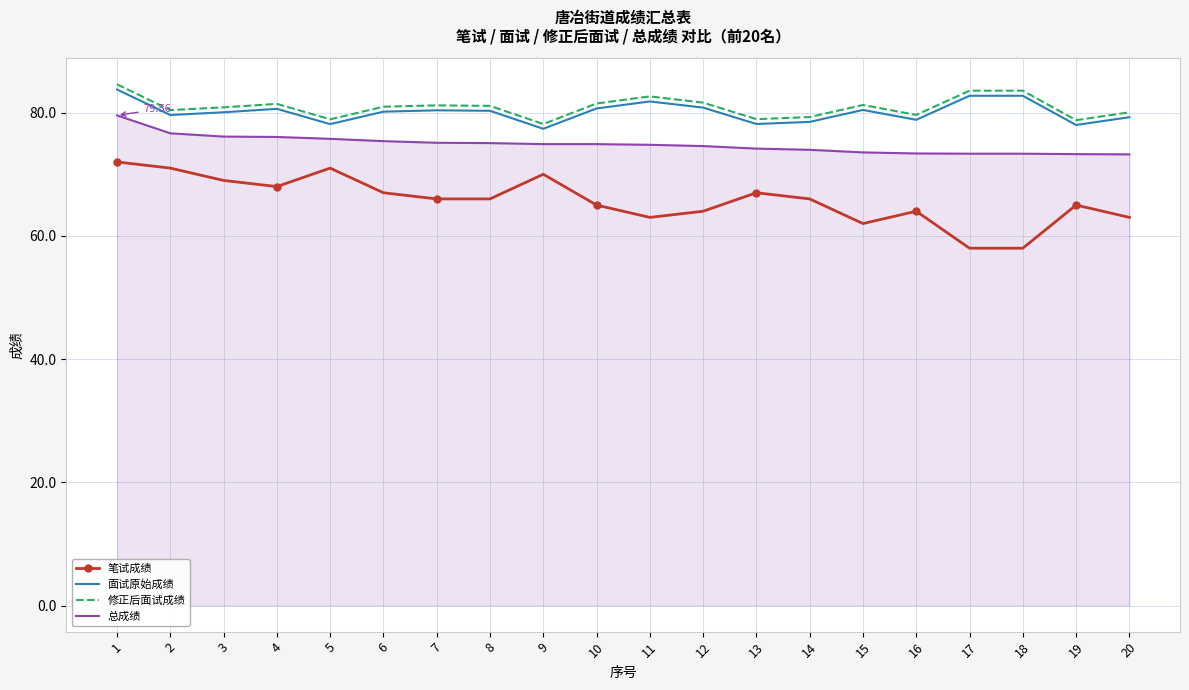

True or false: 笔试成绩 and 面试原始成绩 intersect in this chart.

False